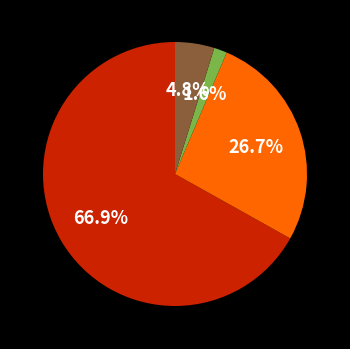

Is there a majority slice in this chart?

Yes